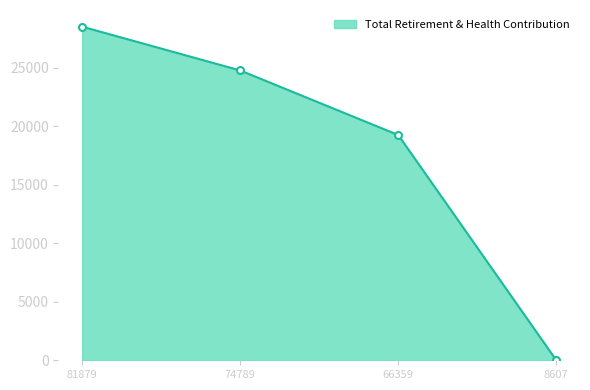

Reading right to left, transcribe all the data shown in this chart.

0	19245	24762	28503